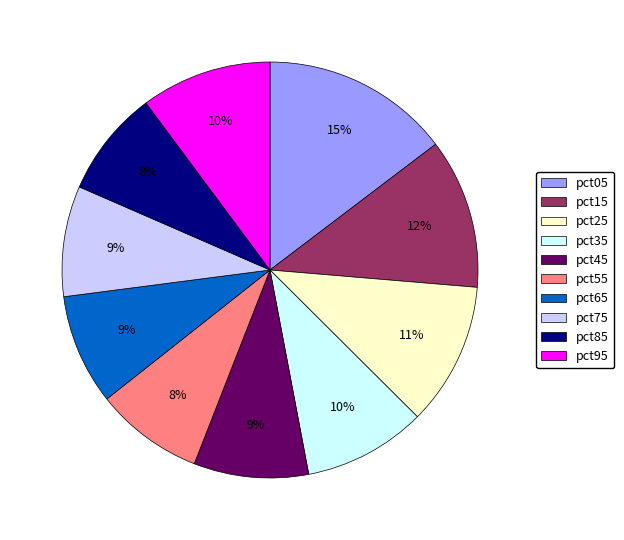

What percentage is the pct65 slice, to the nearest percent?

9%